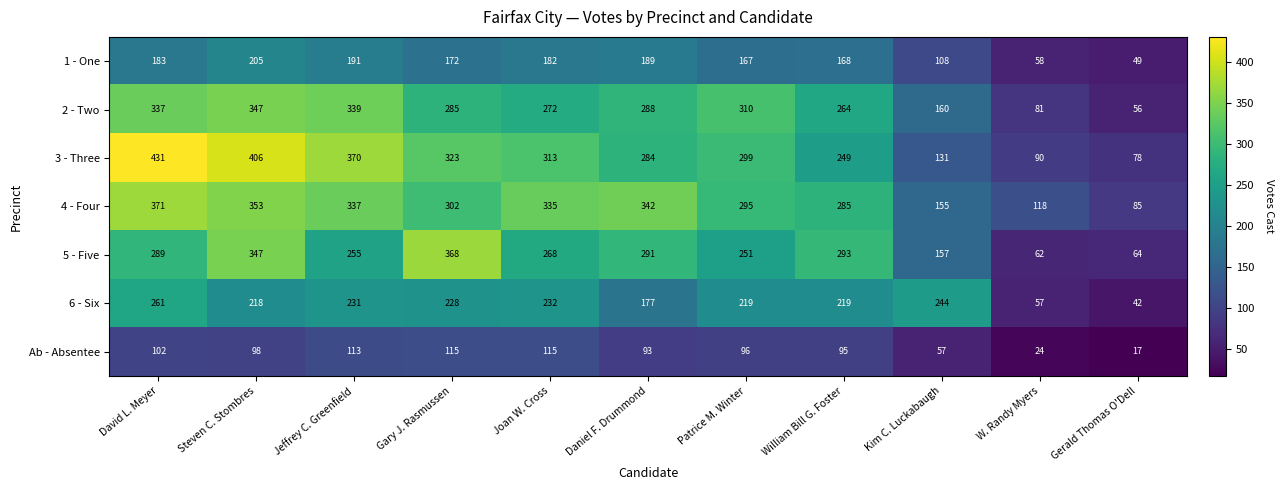

Where does the 1 - One series first go above 172?

David L. Meyer